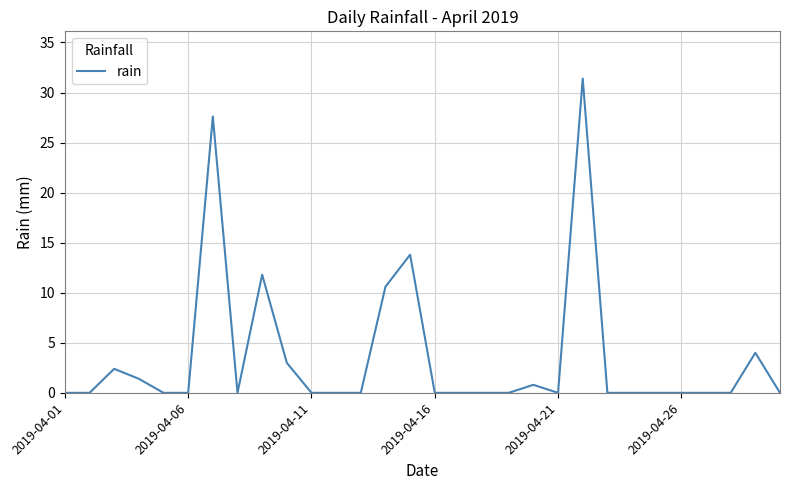

What is the greatest value displayed?

31.4